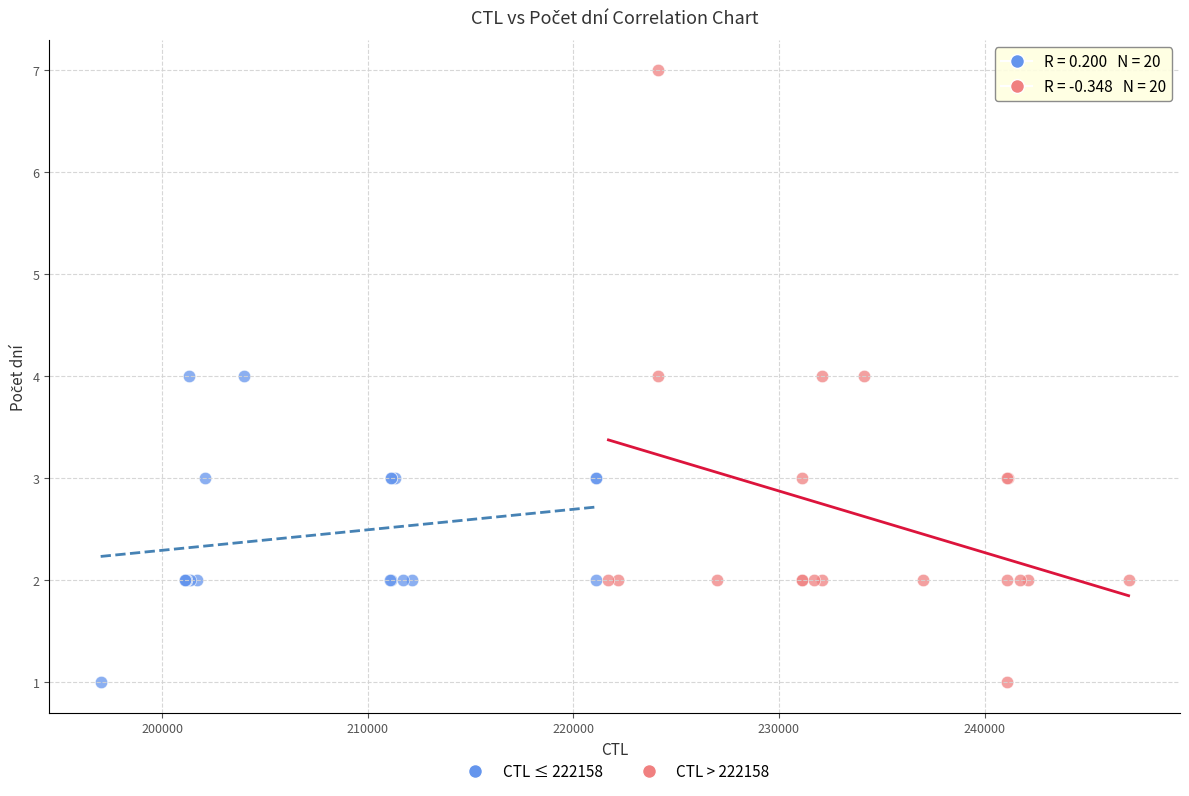

Which series contains the highest Y value?

CTL > 222158